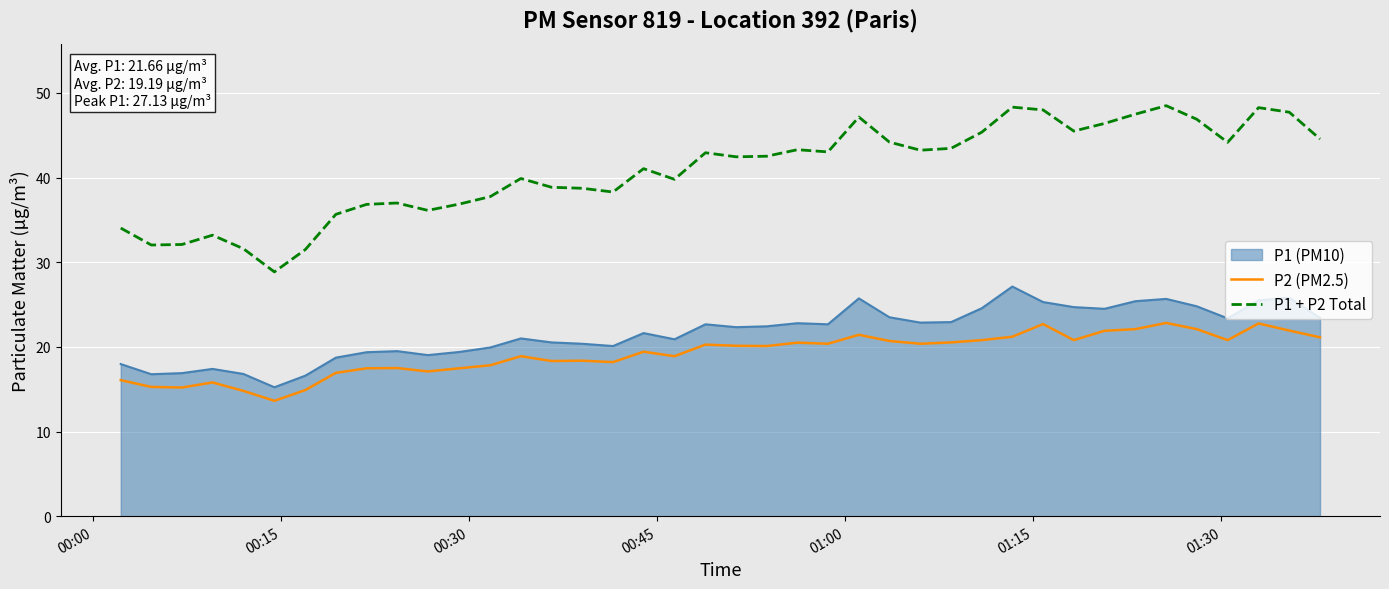

What is the average value of the P2 (PM2.5) series?

19.2